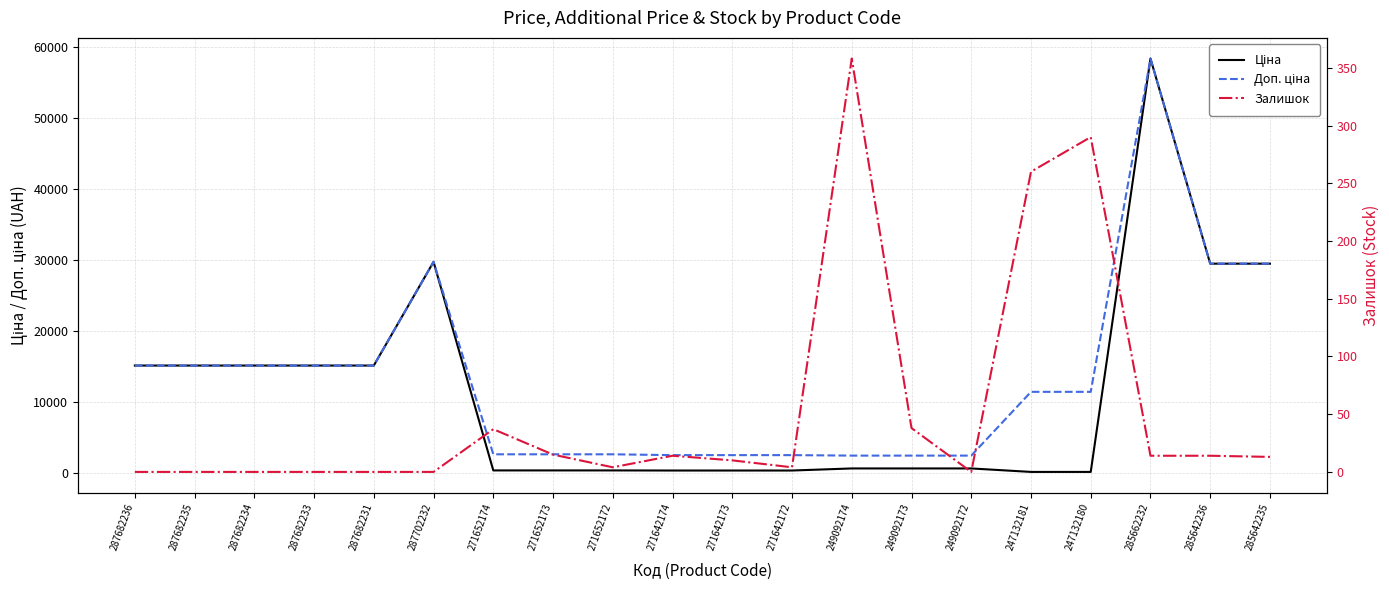

Is it true that Доп. ціна equals 7469.9 at 287682235?

False